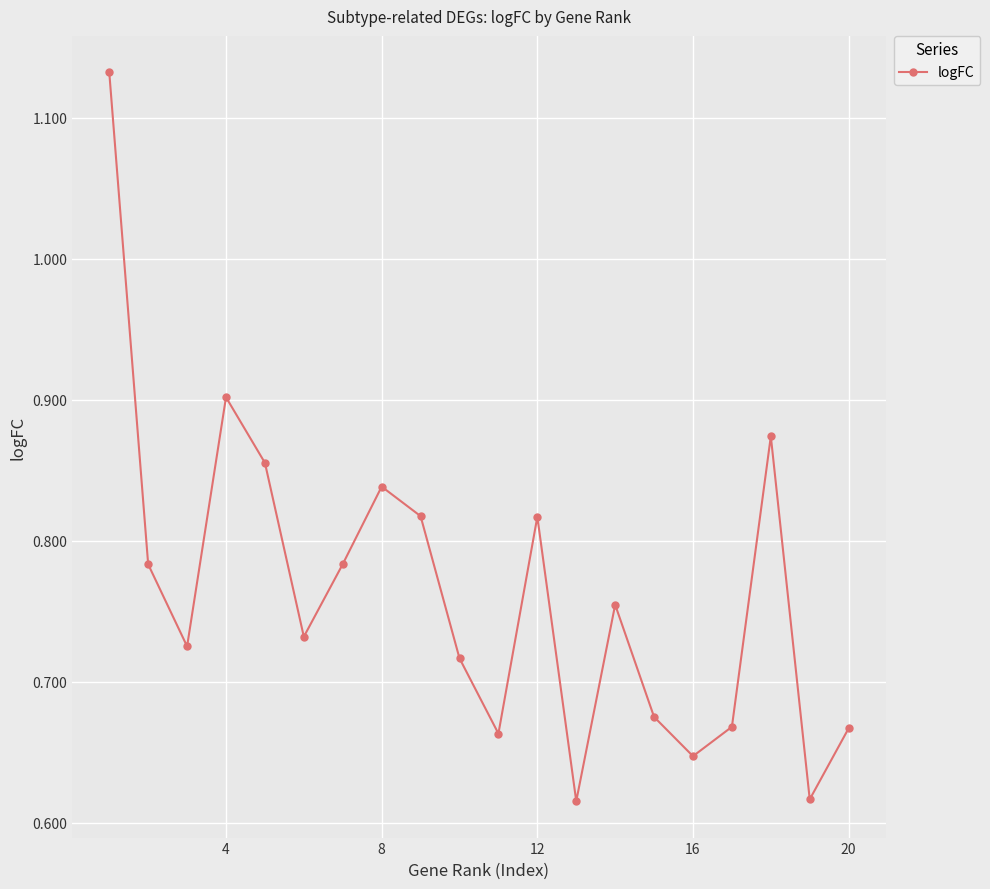

Count the values in the range 0 to 1.

19